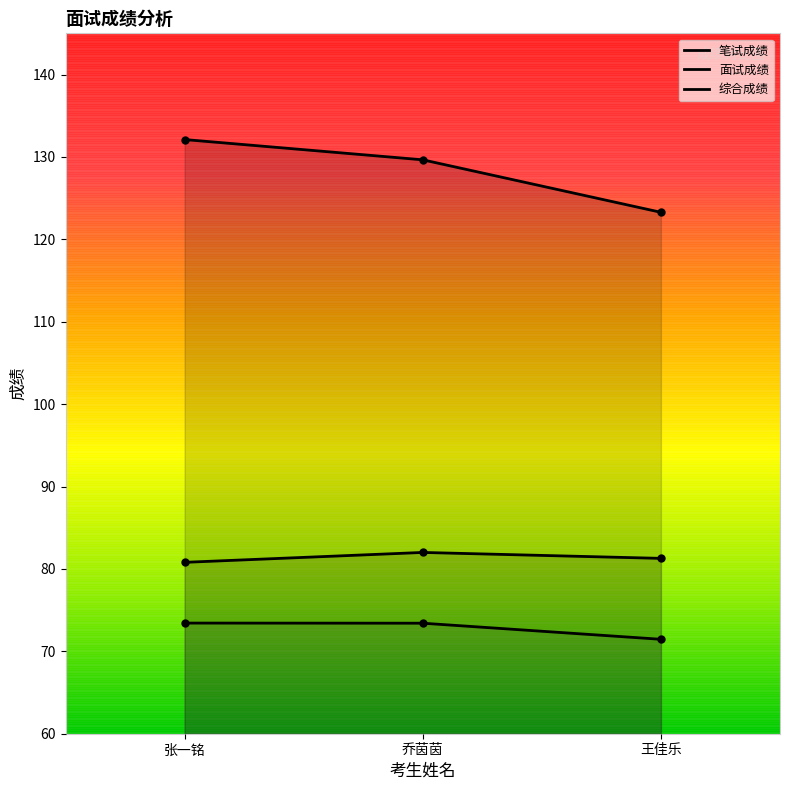

At how many categories does at least one series exceed 113?

3